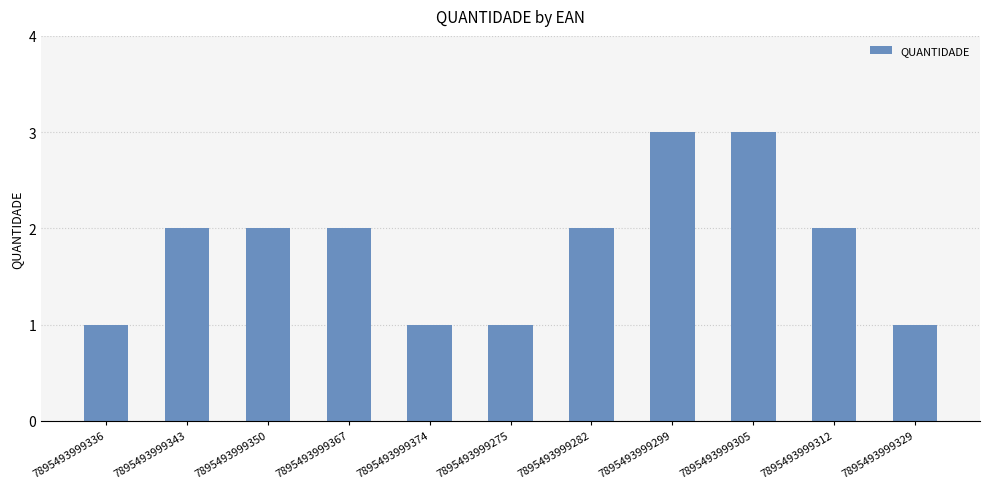

What is the label of the 7th bar from the left?

7895493999282